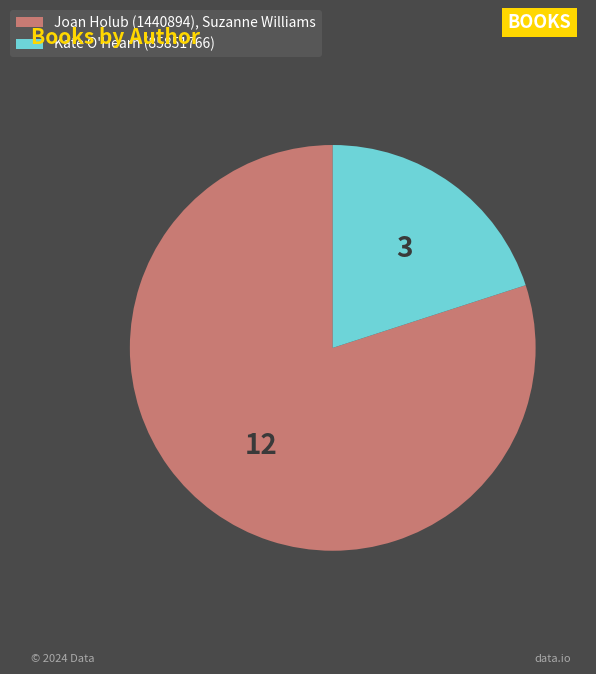

Is there any slice that represents more than half of the pie?

Yes